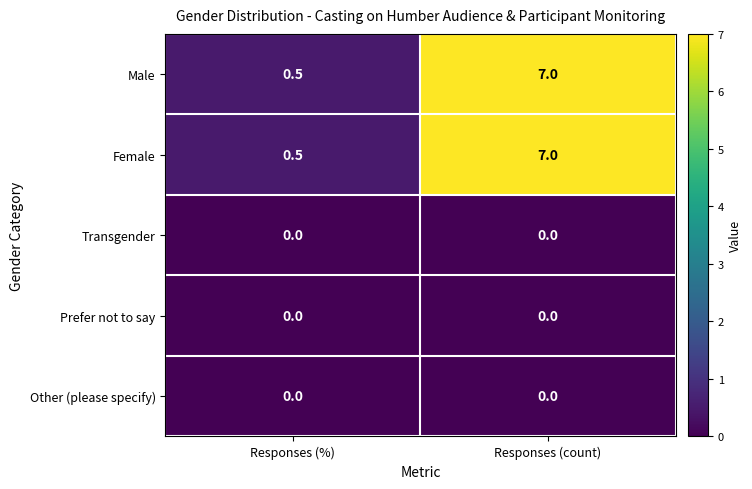

True or false: Female has a value of 0.5 at Responses (%).

True